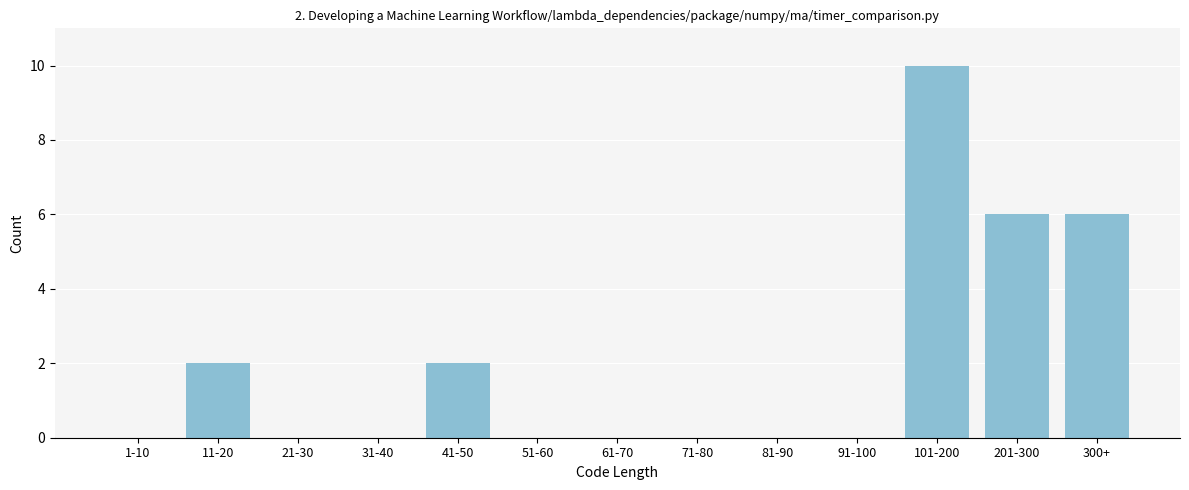

Reading left to right, extract all data points from this chart.

1-10=0	11-20=2	21-30=0	31-40=0	41-50=2	51-60=0	61-70=0	71-80=0	81-90=0	91-100=0	101-200=10	201-300=6	300+=6